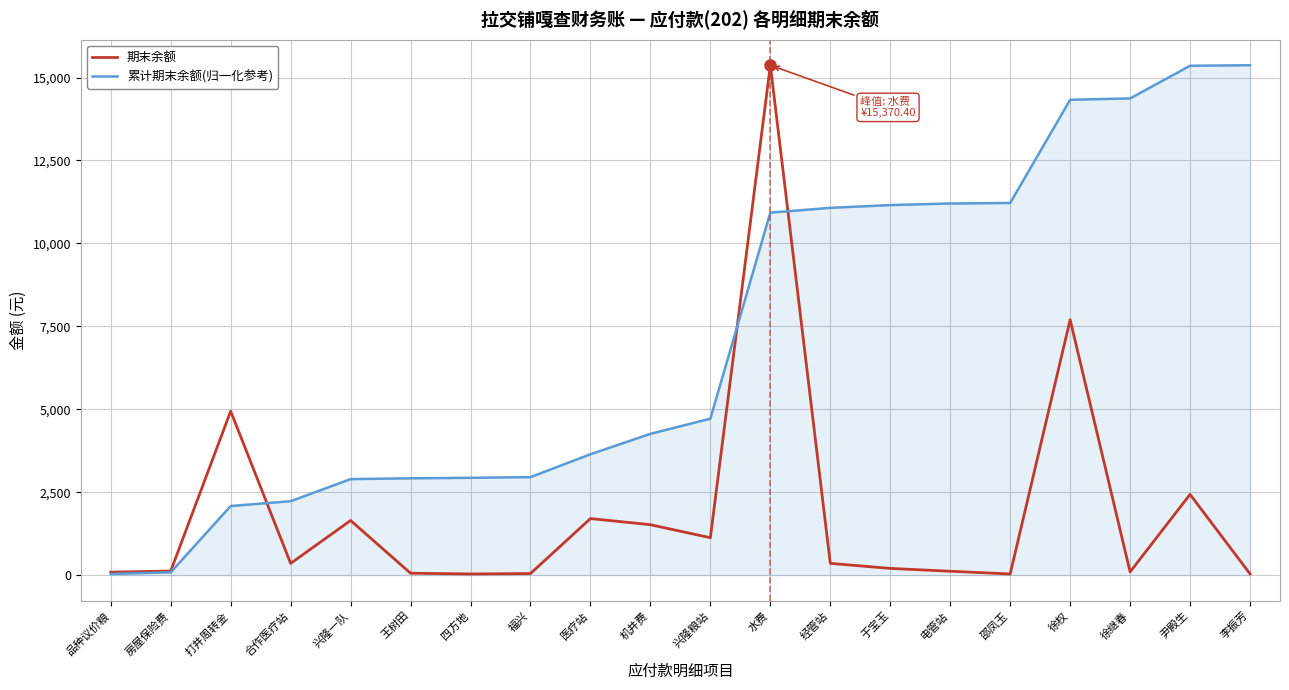

After their last crossing, which series has the higher values: 累计期末余额(归一化参考) or 期末余额?

累计期末余额(归一化参考)